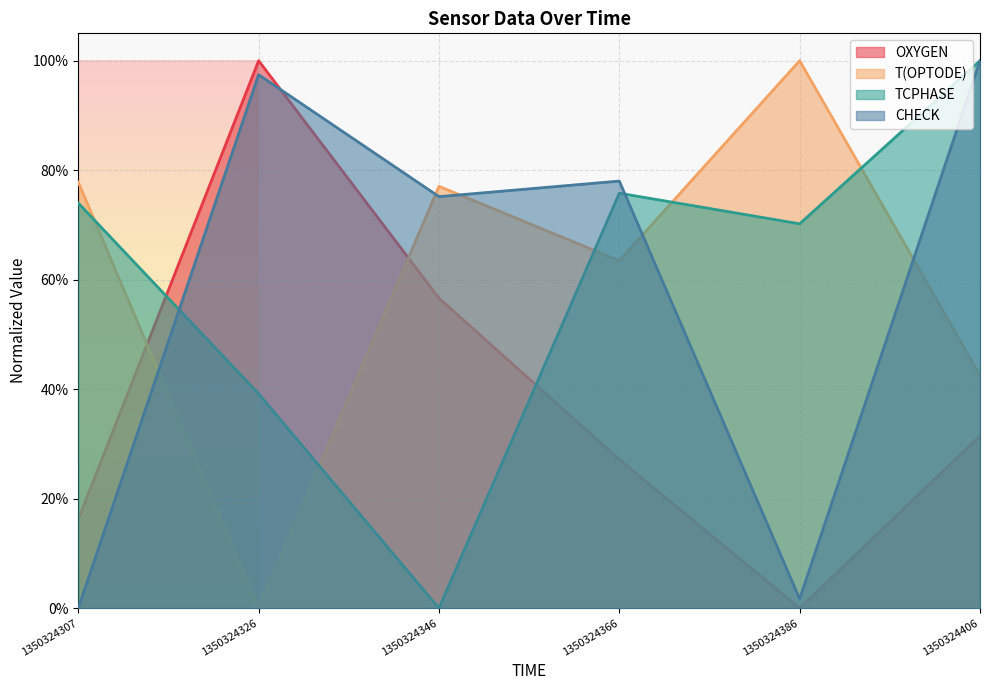

Where do OXYGEN and TCPHASE first cross each other?

1350324307 and 1350324326